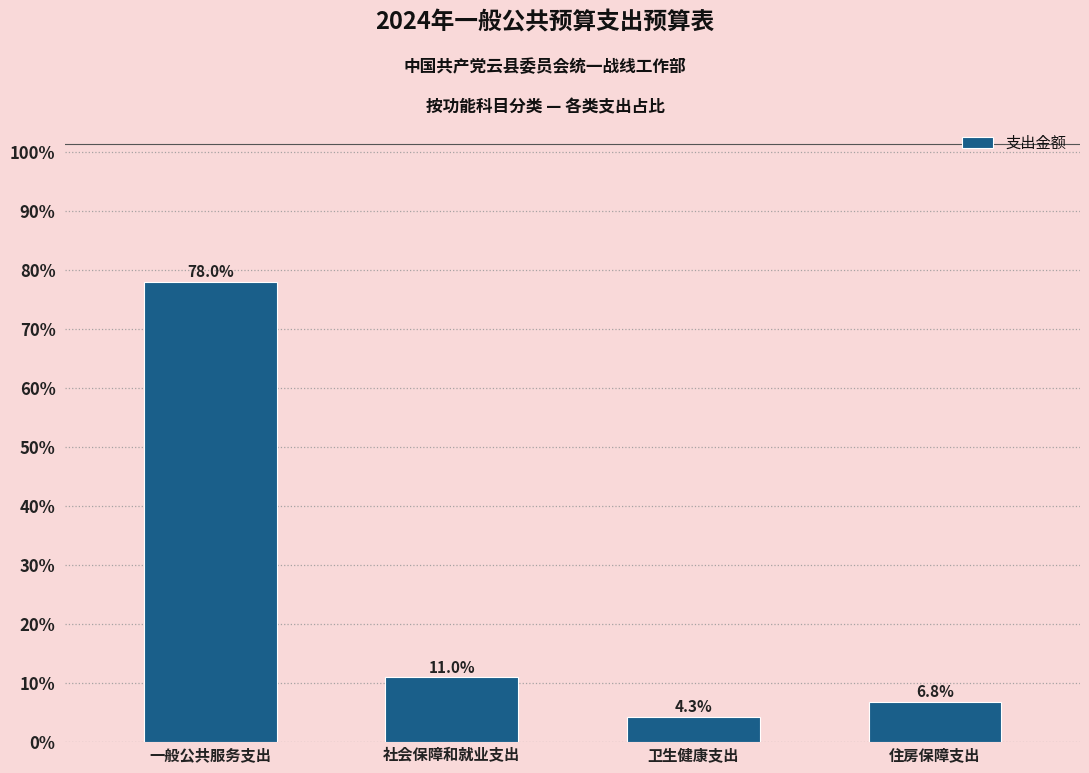

Reading left to right, what are all the values shown in this chart?

78.0	11.0	4.3	6.8